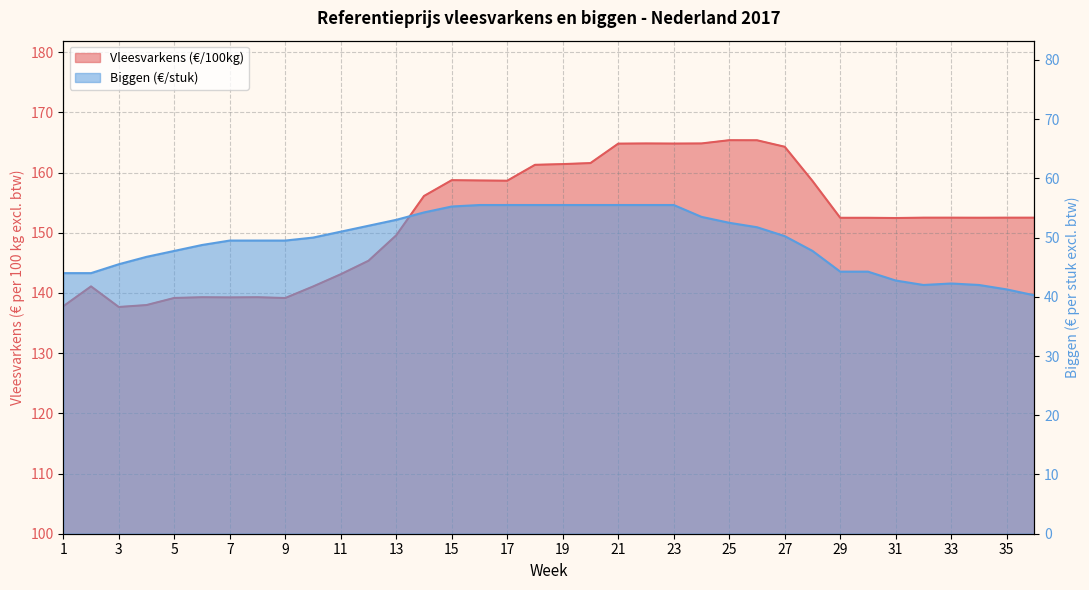

Does the chart have visible grid lines?

Yes